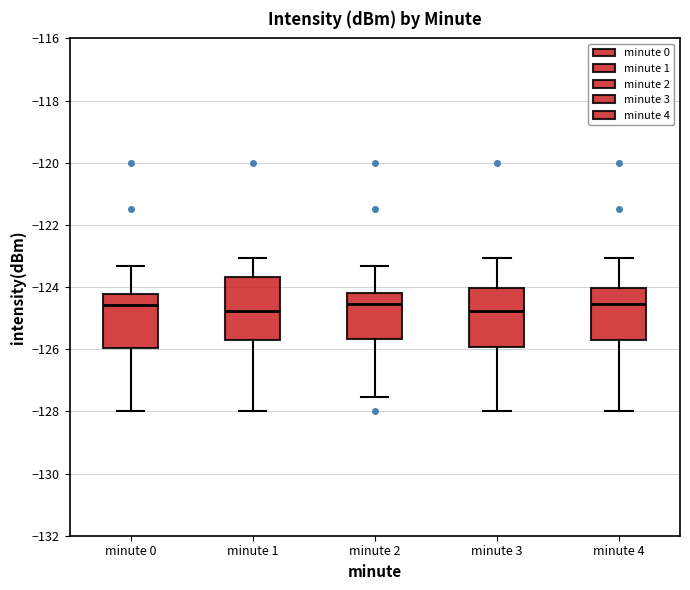

Reading left to right, read every box against the y-axis: the position of its median line, the range the box covers, and the ends of its whiskers. The values are not printed on the chart, so give them approximately, as read against the axis.

minute 0: median -124.6, box -126.0 to -124.2, whiskers -128.0 to -123.4
minute 1: median -124.8, box -125.8 to -123.6, whiskers -128.0 to -123.0
minute 2: median -124.6, box -125.6 to -124.2, whiskers -127.6 to -123.4
minute 3: median -124.8, box -126.0 to -124.0, whiskers -128.0 to -123.0
minute 4: median -124.6, box -125.6 to -124.0, whiskers -128.0 to -123.0